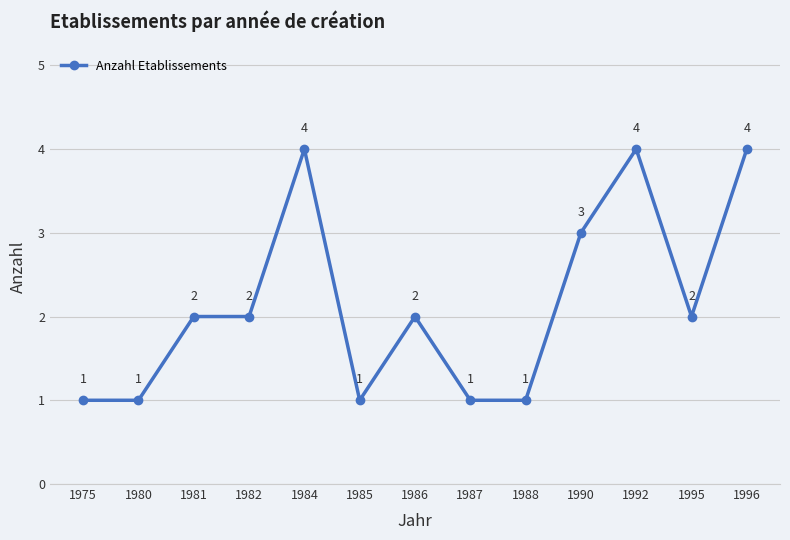

What is the value of the 1st point from the left?

1